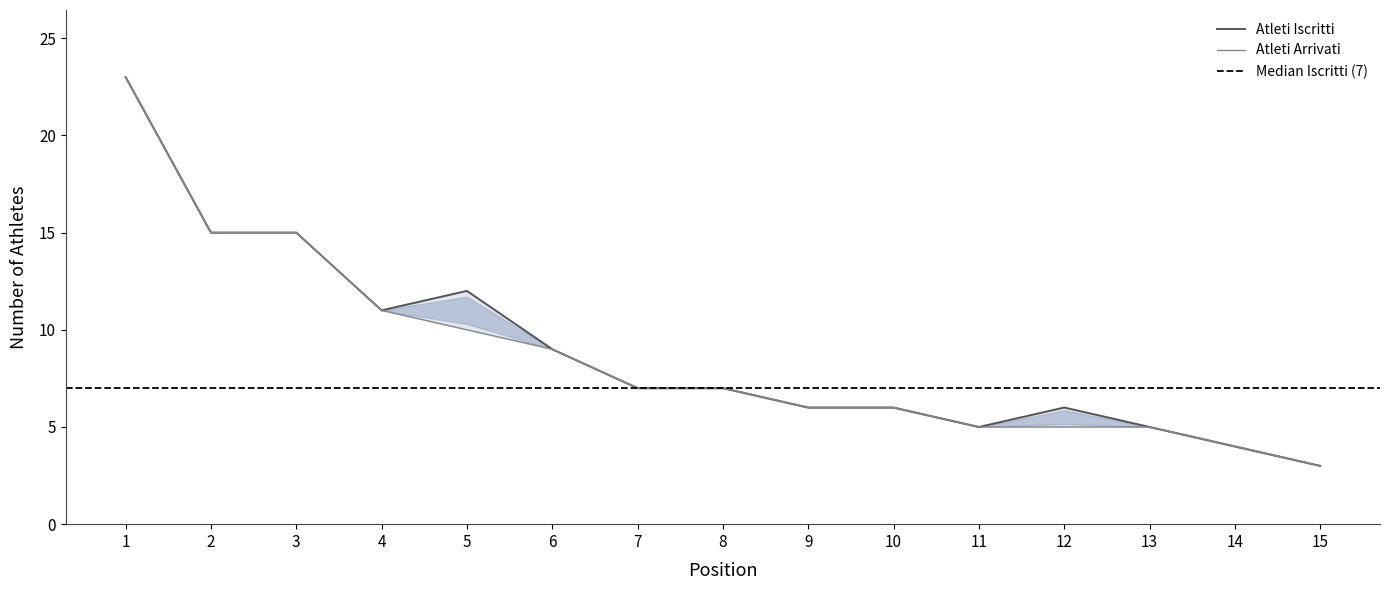

What is the average value of the Atleti Iscritti series?

9